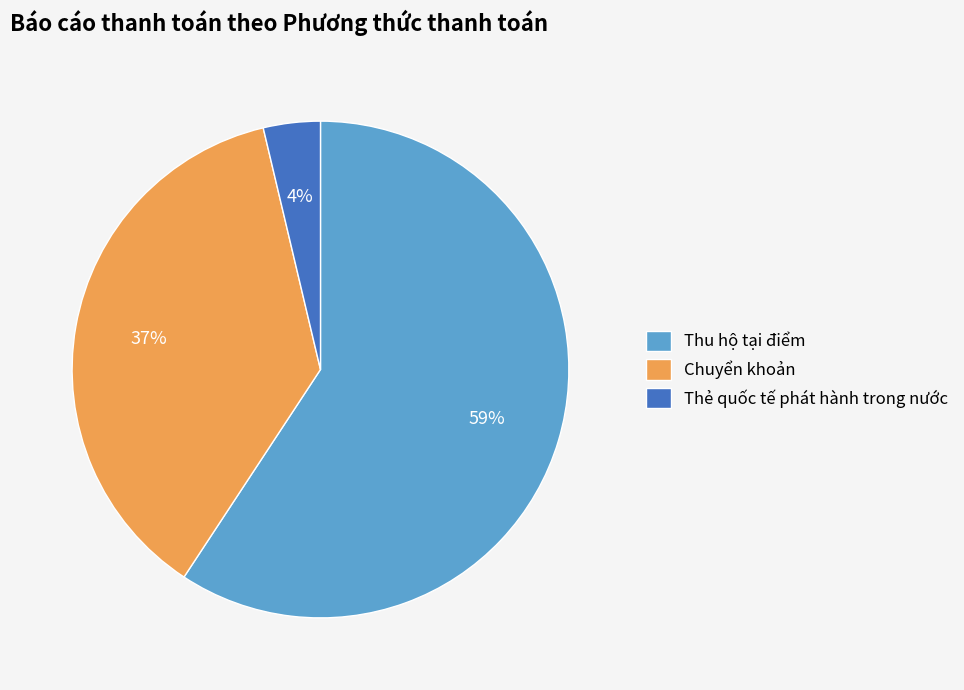

Is the sum of Chuyển khoản and Thẻ quốc tế phát hành trong nước greater than half?

No